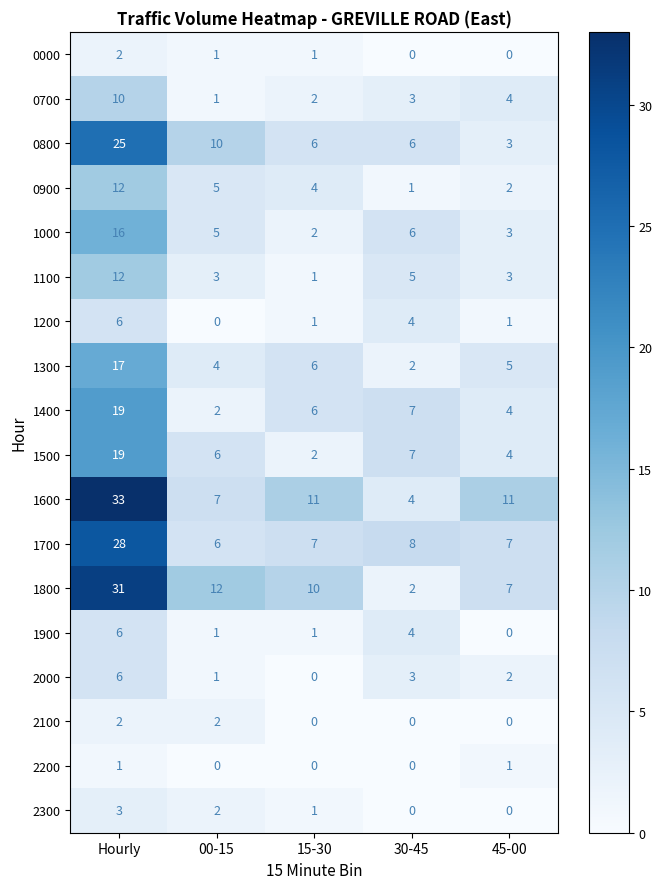

True or false: 1100 has a value of 8 at 30-45.

False